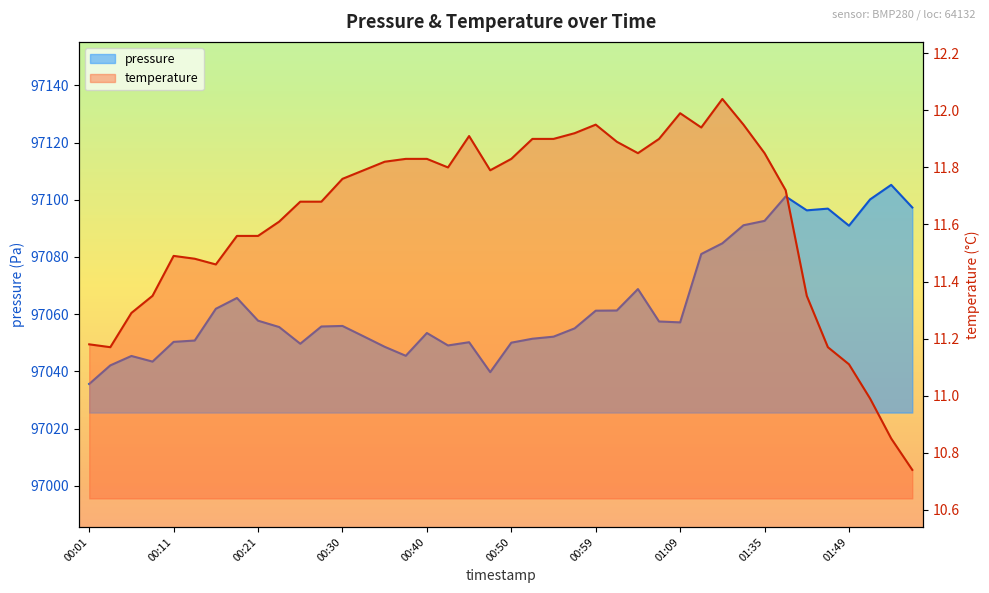

List the labels in order of temperature value, smallest first.

01:57, 01:55, 01:52, 01:49, 00:04, 01:47, 00:01, 00:06, 00:08, 01:44, 00:16, 00:13, 00:11, 00:18, 00:21, 00:23, 00:25, 00:28, 01:39, 00:30, 00:33, 00:47, 00:42, 00:35, 00:38, 00:40, 00:50, 01:04, 01:35, 01:02, 00:52, 00:55, 01:07, 00:45, 00:57, 01:28, 00:59, 01:33, 01:09, 01:30